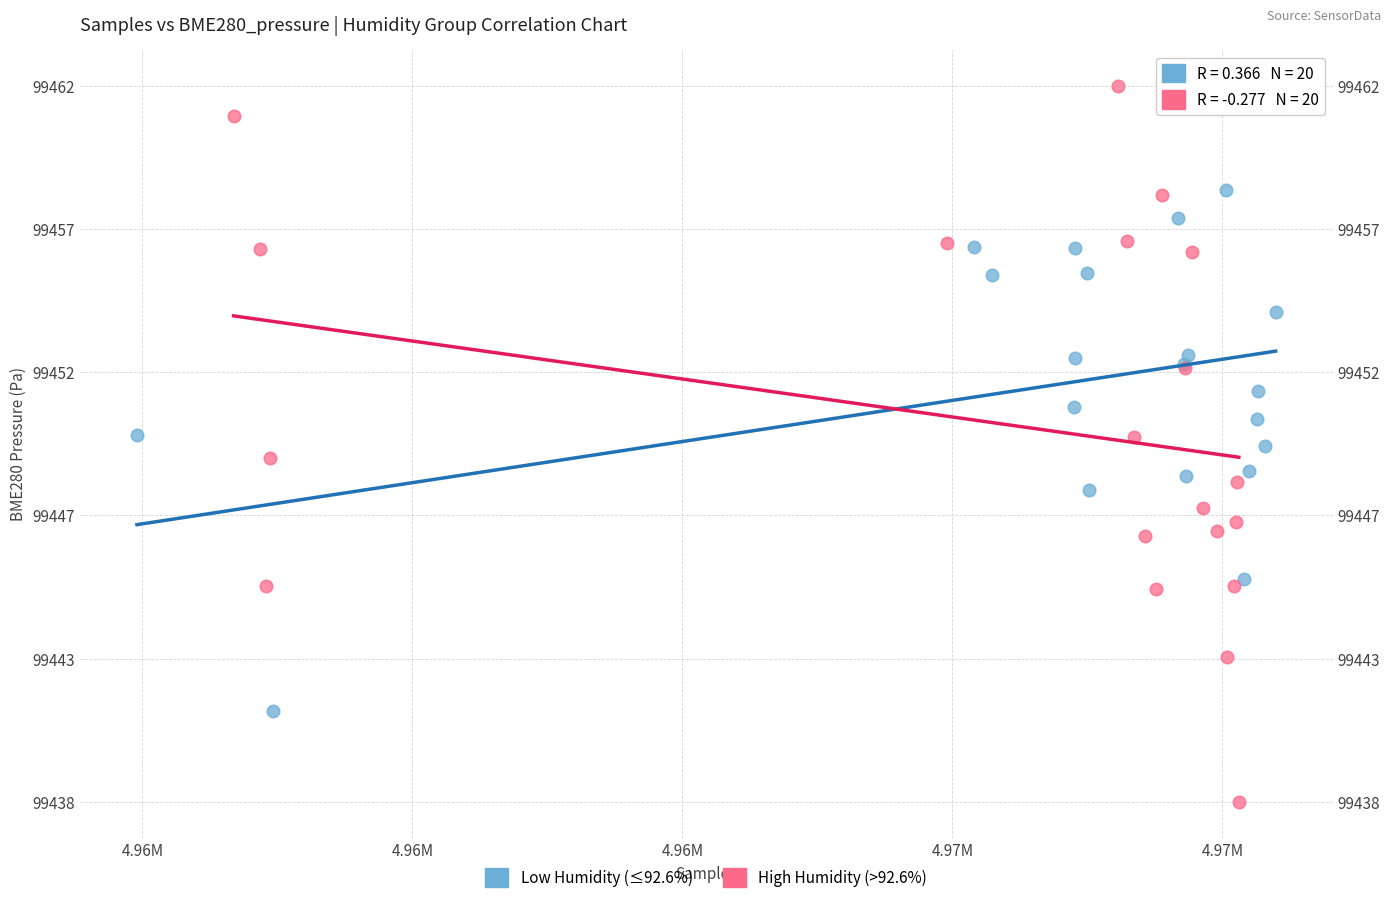

Which series contains the highest Y value?

High Humidity (>92.6%)